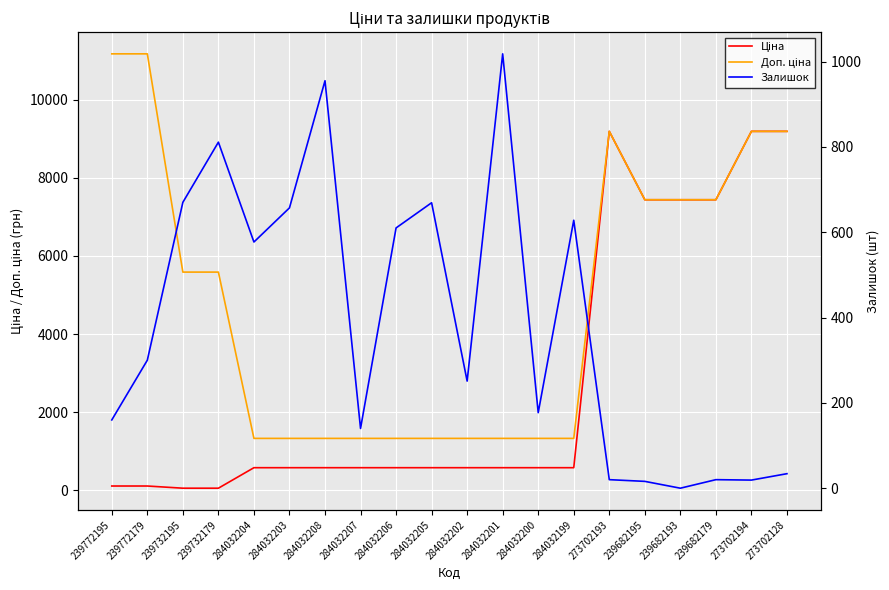

What is the value of the Доп. ціна point at the 14th from the left?

1330.3